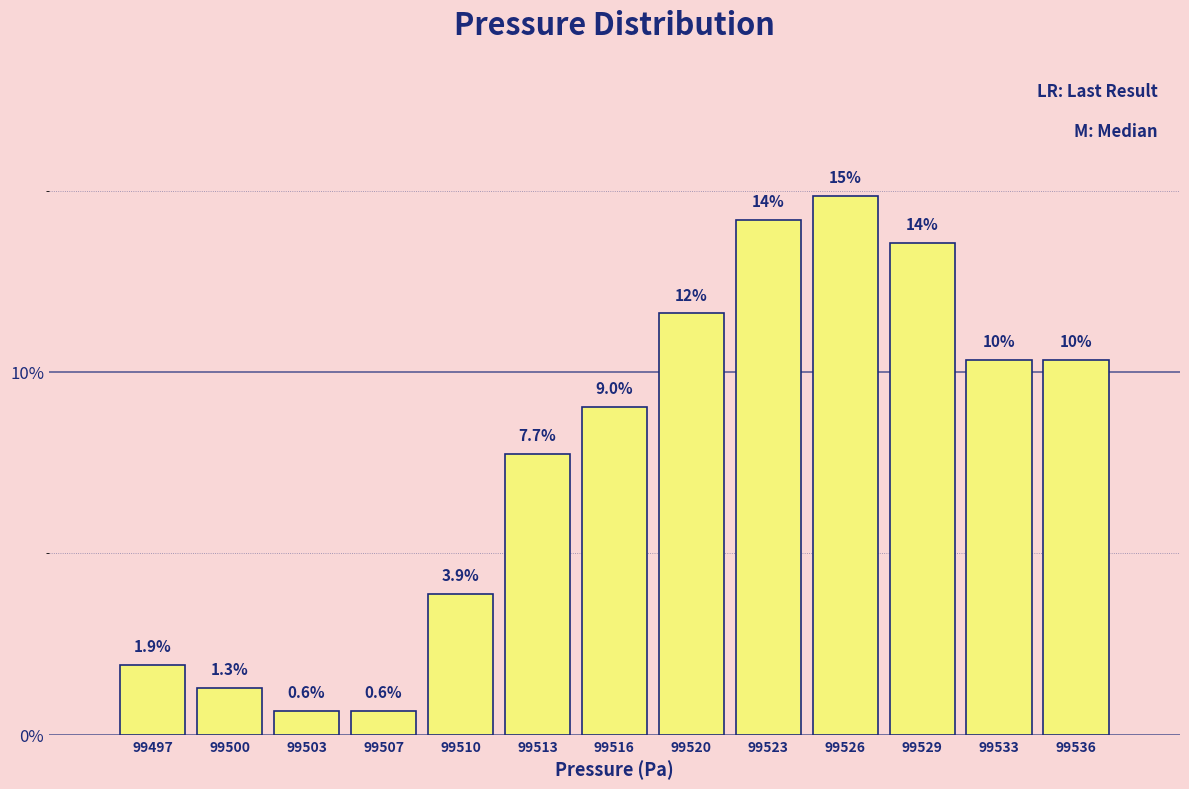

Reading right to left, list all the values displayed in this chart.

10.3	10.3	13.5	14.8	14.2	11.6	9.0	7.7	3.9	0.6	0.6	1.3	1.9